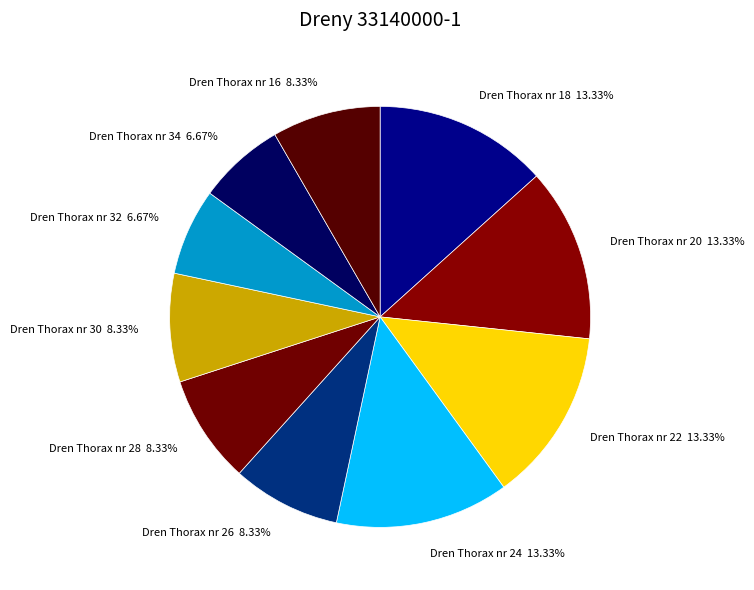

Between Dren Thorax nr 20 and Dren Thorax nr 34, which is larger?

Dren Thorax nr 20